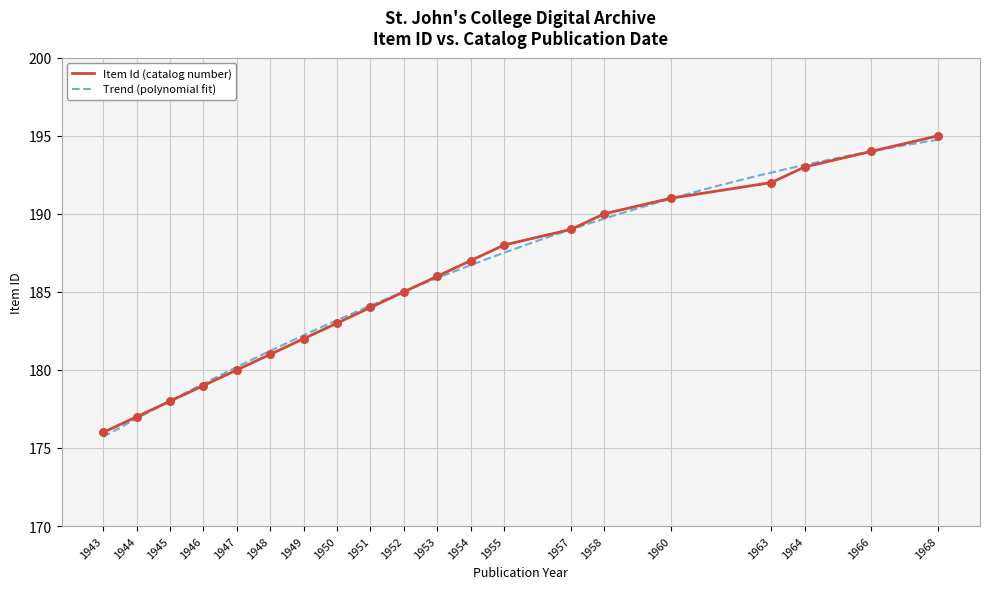

Is it true that Item Id (catalog number) equals 46 at 1960?

False